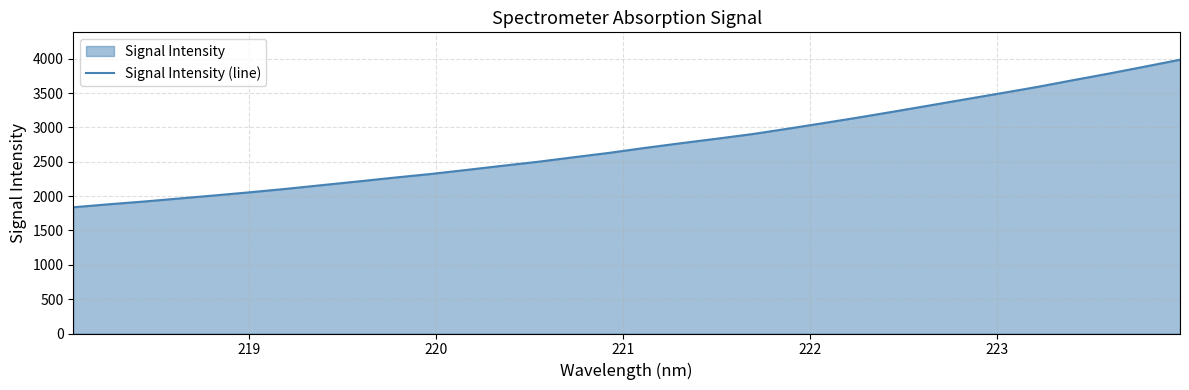

How many values are below 2702?

16